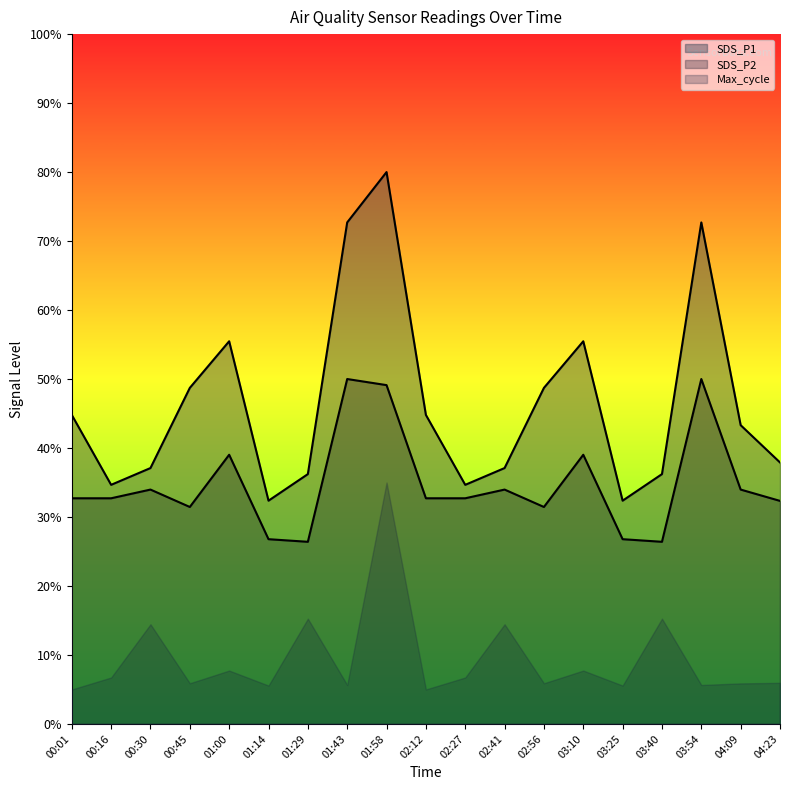

Rank the series at 03:25 from lowest to highest value.

Max_cycle, SDS_P2, SDS_P1